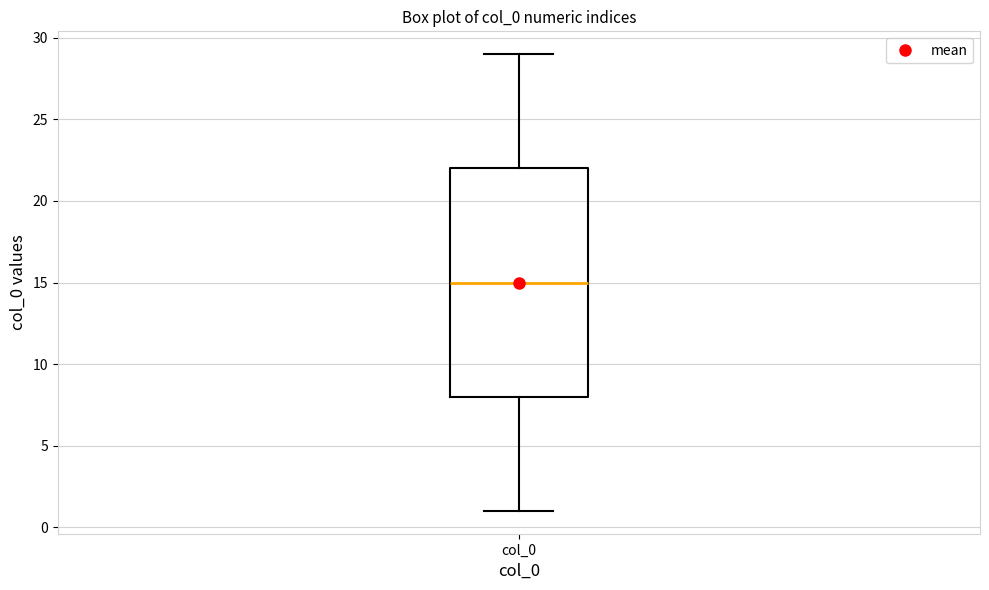

Read this box plot against the y-axis: the position of the median line, the range covered by the box, and the ends of both whiskers. The values are not printed on the chart, so give them approximately, as read against the axis.

median 15, box 8 to 22, whiskers 1 to 29